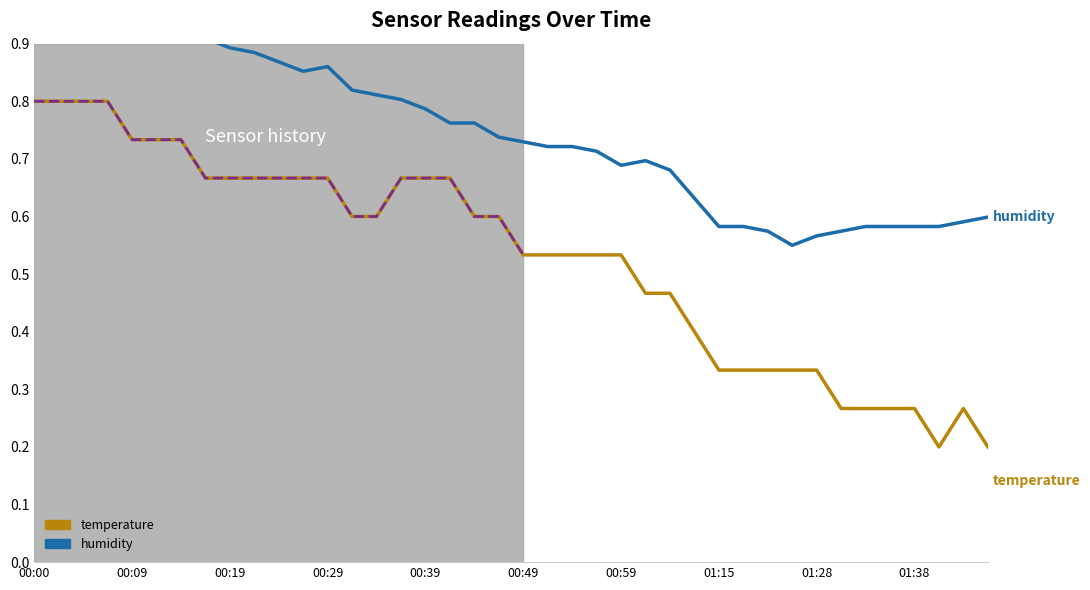

Is it true that temperature equals 0.7 at 00:39?

True